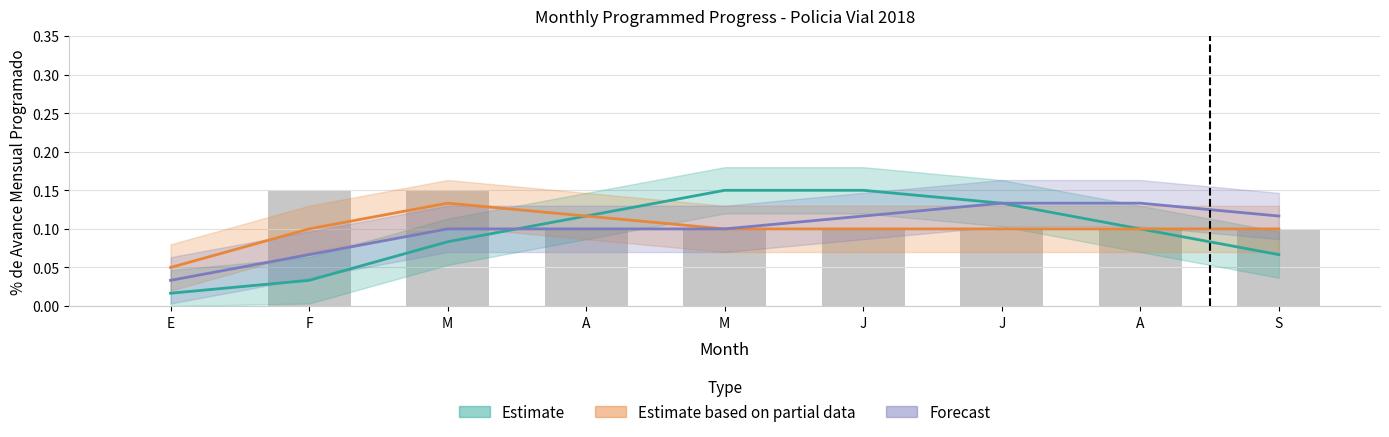

Which series changed the most between A and S?

Estimate